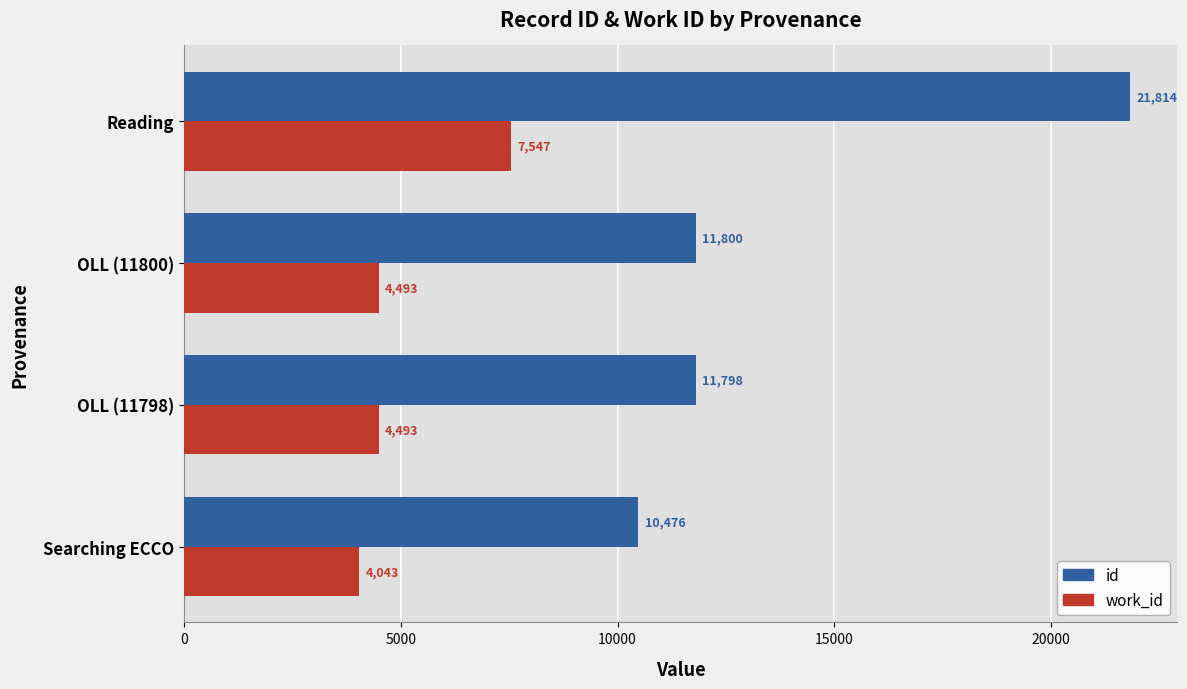

Which series has the widest spread of values?

id